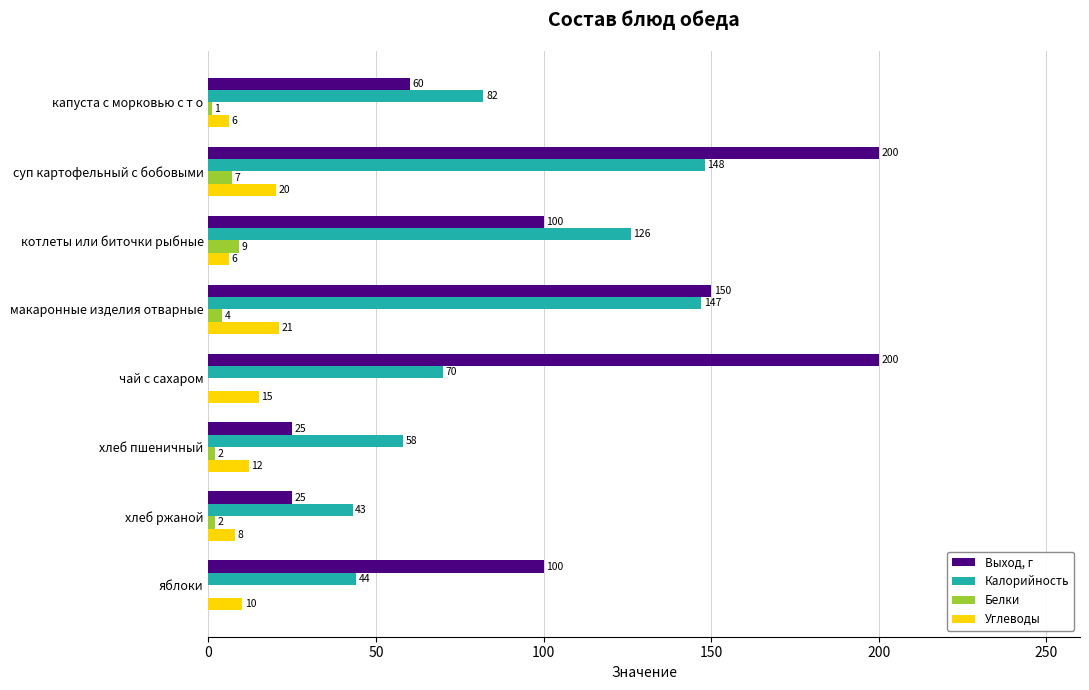

Which category has the highest value in the Калорийность series?

суп картофельный с бобовыми